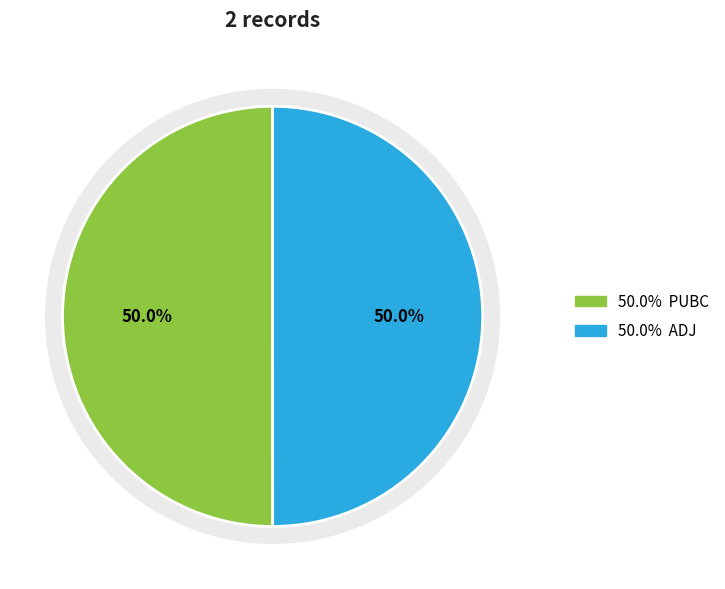

How much of the chart is everything except PUBC?

50.0%